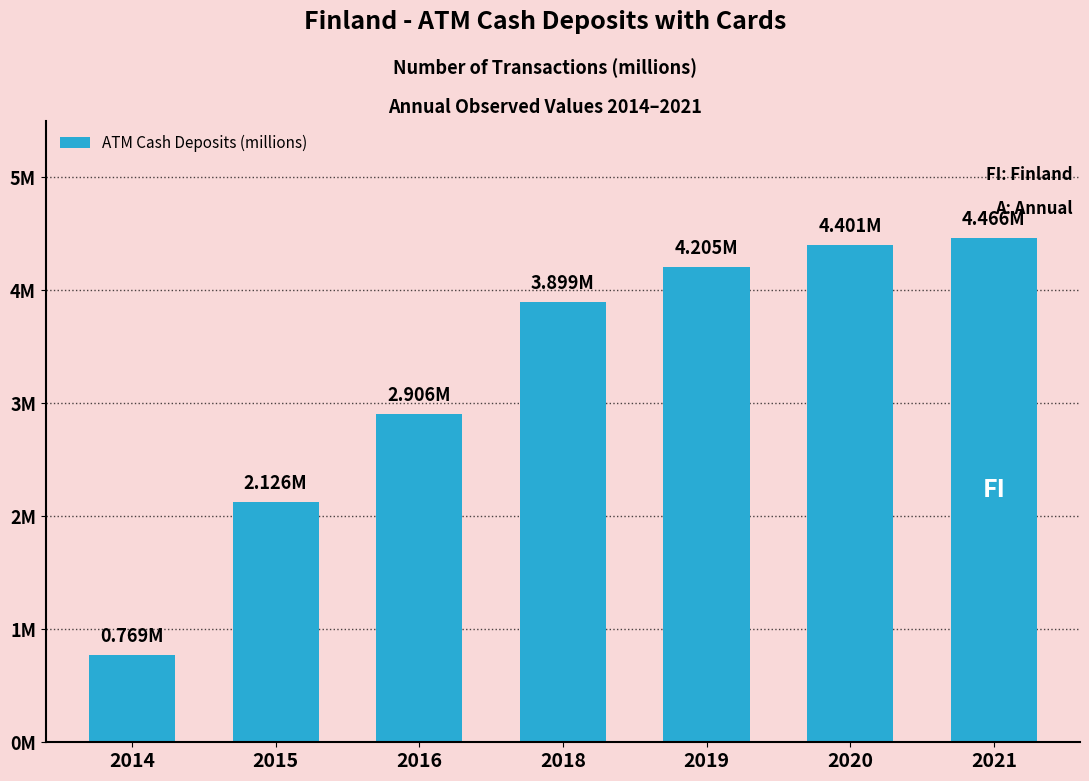

Reading left to right, list all the values displayed in this chart.

2014=0.8	2015=2.1	2016=2.9	2018=3.9	2019=4.2	2020=4.4	2021=4.5